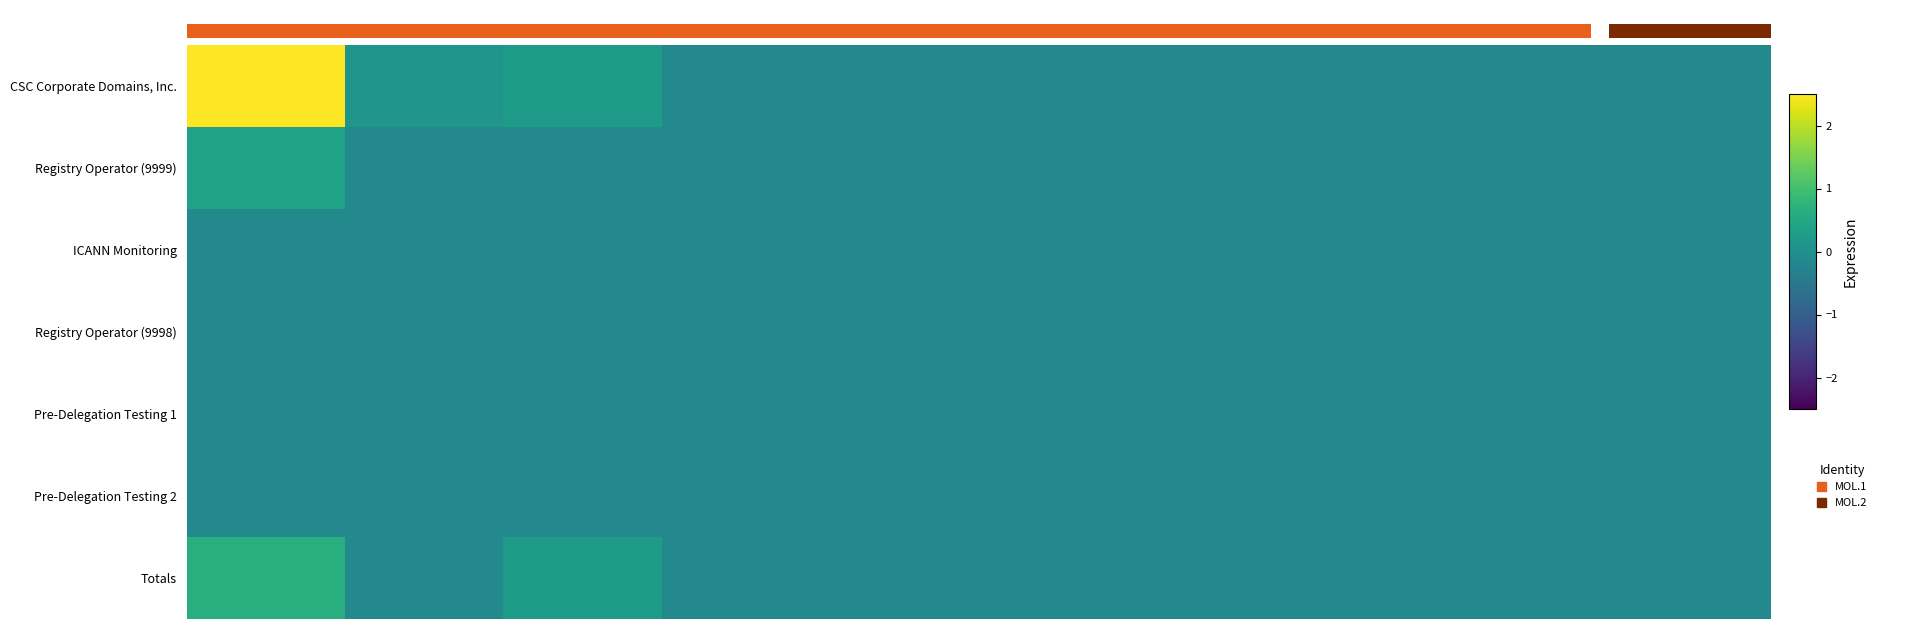

Reading left to right, what are all the values shown in this chart?

CSC Corporate Domains, Inc.: 8.2	0.1	0.3	-0.2	-0.2	-0.2	-0.2	-0.2	-0.2	-0.2
Registry Operator (9999): 0.4	-0.2	-0.2	-0.2	-0.2	-0.2	-0.2	-0.2	-0.2	-0.2
ICANN Monitoring: -0.2	-0.2	-0.2	-0.2	-0.2	-0.2	-0.2	-0.2	-0.2	-0.2
Registry Operator (9998): -0.2	-0.2	-0.2	-0.2	-0.2	-0.2	-0.2	-0.2	-0.2	-0.2
Pre-Delegation Testing 1: -0.2	-0.2	-0.2	-0.2	-0.2	-0.2	-0.2	-0.2	-0.2	-0.2
Pre-Delegation Testing 2: -0.2	-0.2	-0.2	-0.2	-0.2	-0.2	-0.2	-0.2	-0.2	-0.2
Totals: 0.7	-0.2	0.3	-0.2	-0.2	-0.2	-0.2	-0.2	-0.2	-0.2